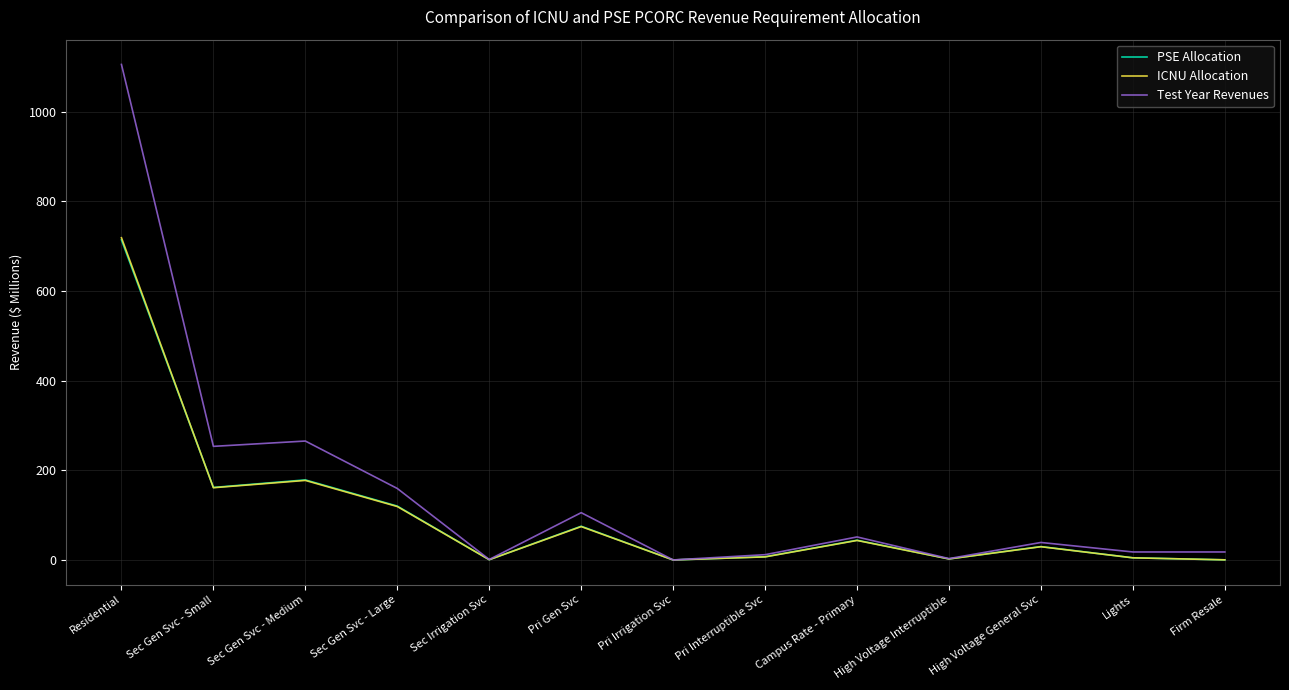

At which category is the sum across all series the highest?

Residential